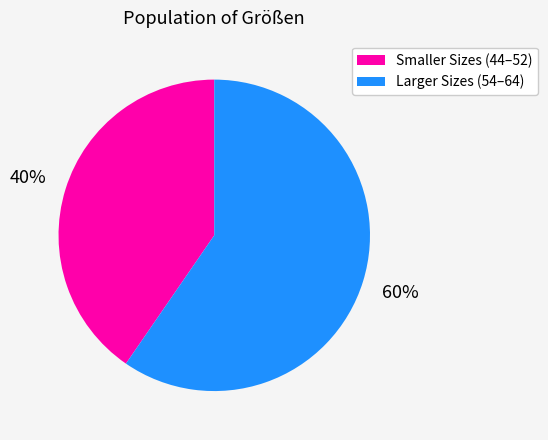

Is there a majority slice in this chart?

Yes